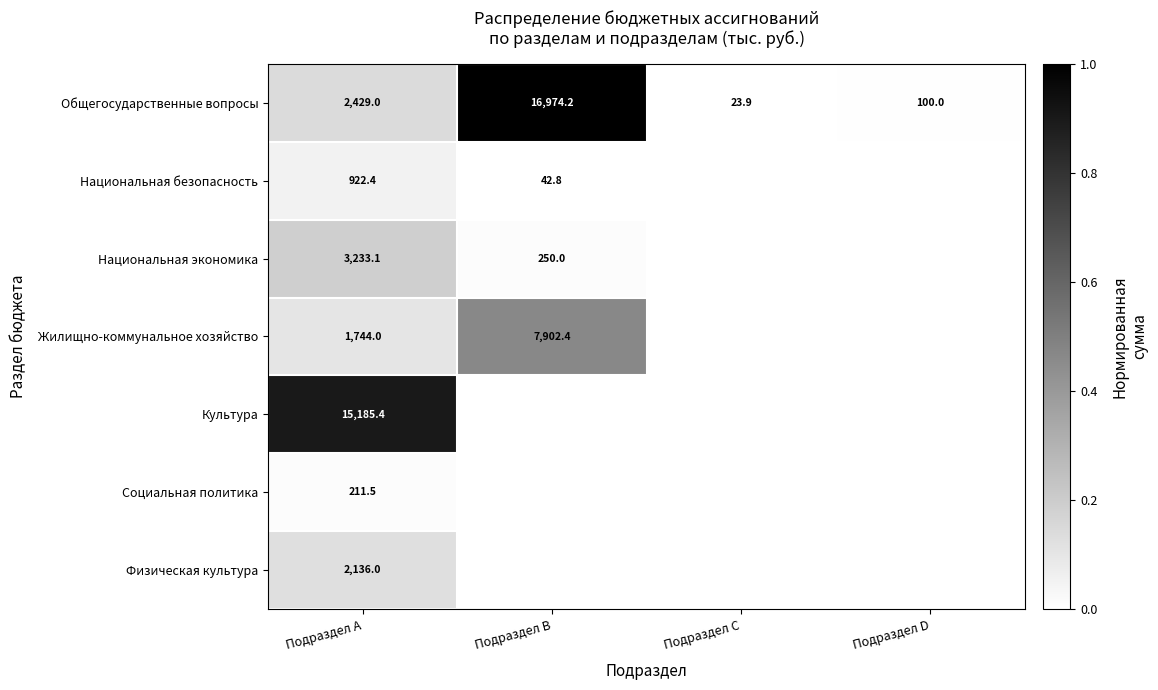

At which label is Общегосударственные вопросы closest to 8499?

Подраздел A